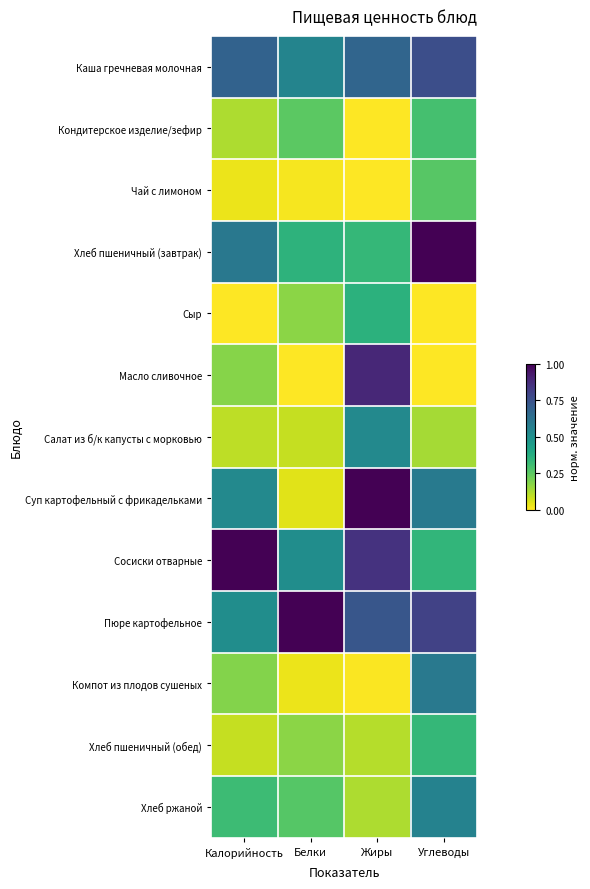

What is the difference between the highest and lowest values at Жиры?

1.0